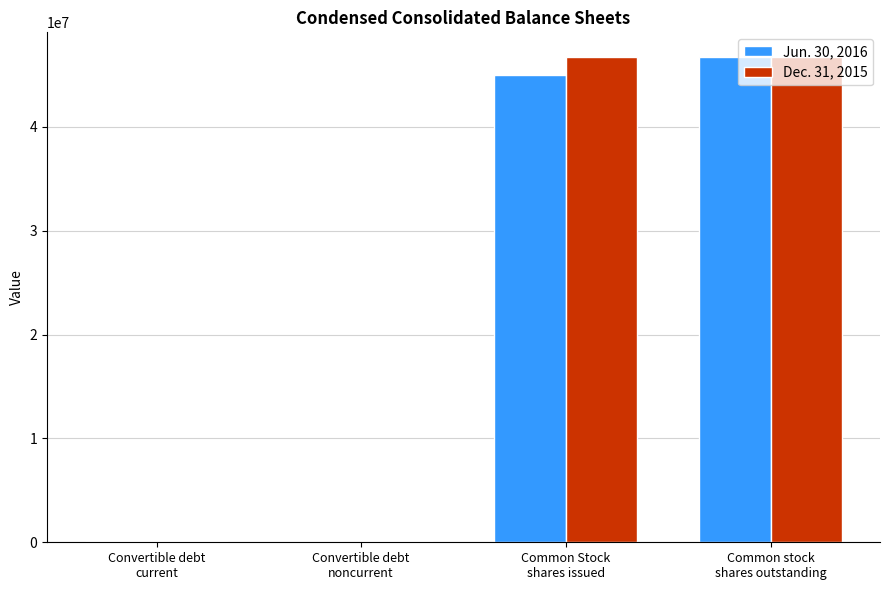

What is the difference between the Jun. 30, 2016 values at Convertible debt
current and Convertible debt
noncurrent?

93806